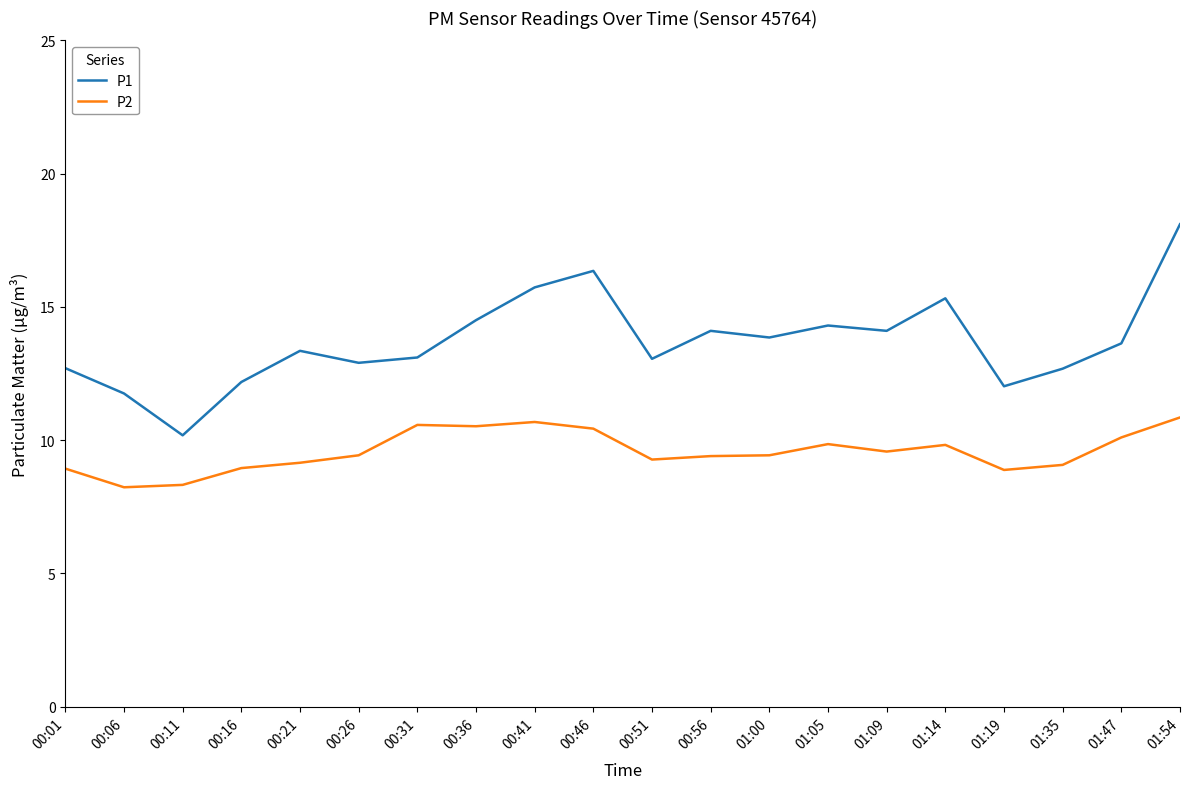

Which series has the largest range (max minus min)?

P1